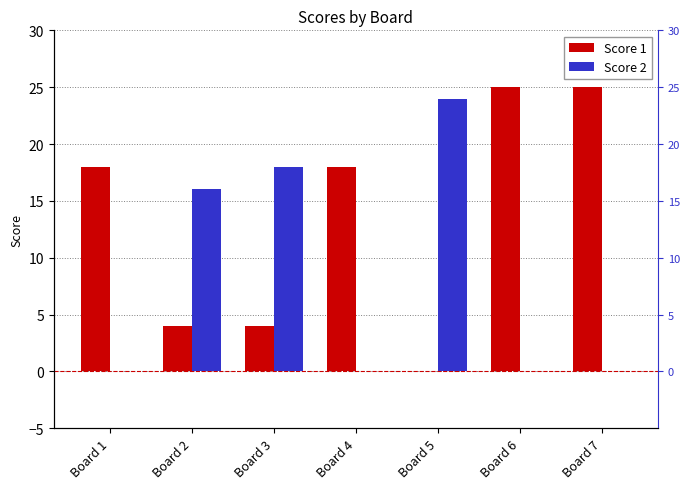

What is the value of the Score 1 bar at the 7th from the left?

25